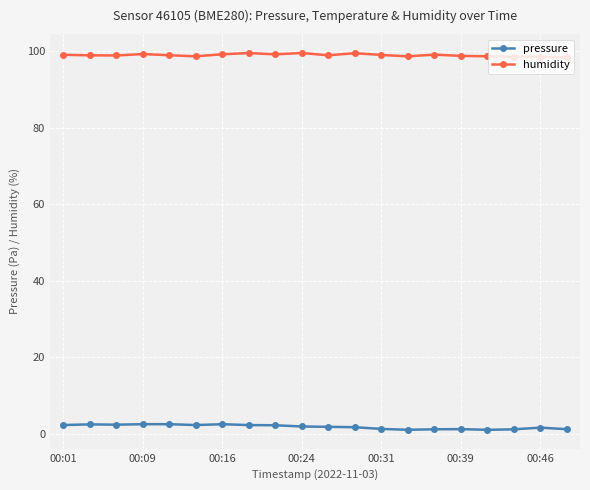

Which series has the largest total across all categories?

humidity